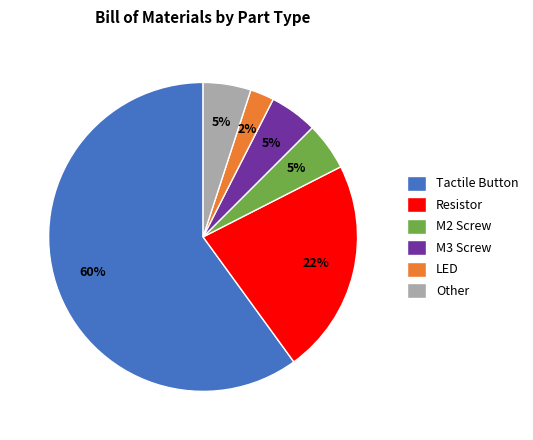

Combined, do M2 Screw and Resistor account for over 50%?

No